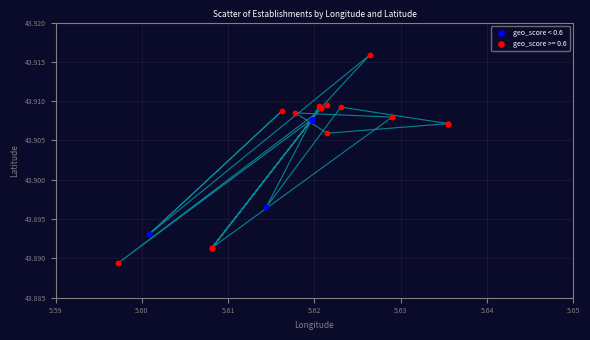

Which series reaches the minimum Y coordinate?

geo_score >= 0.6